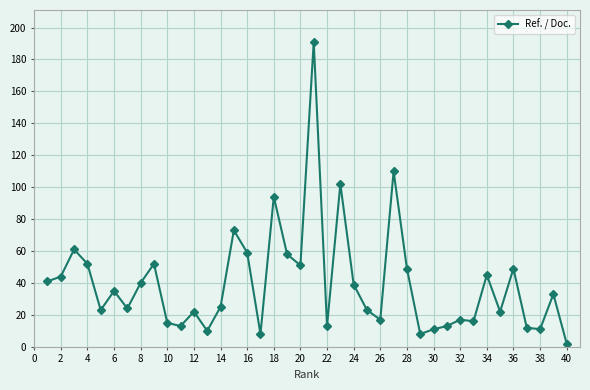

What is the difference between the second highest and minimum values?

108